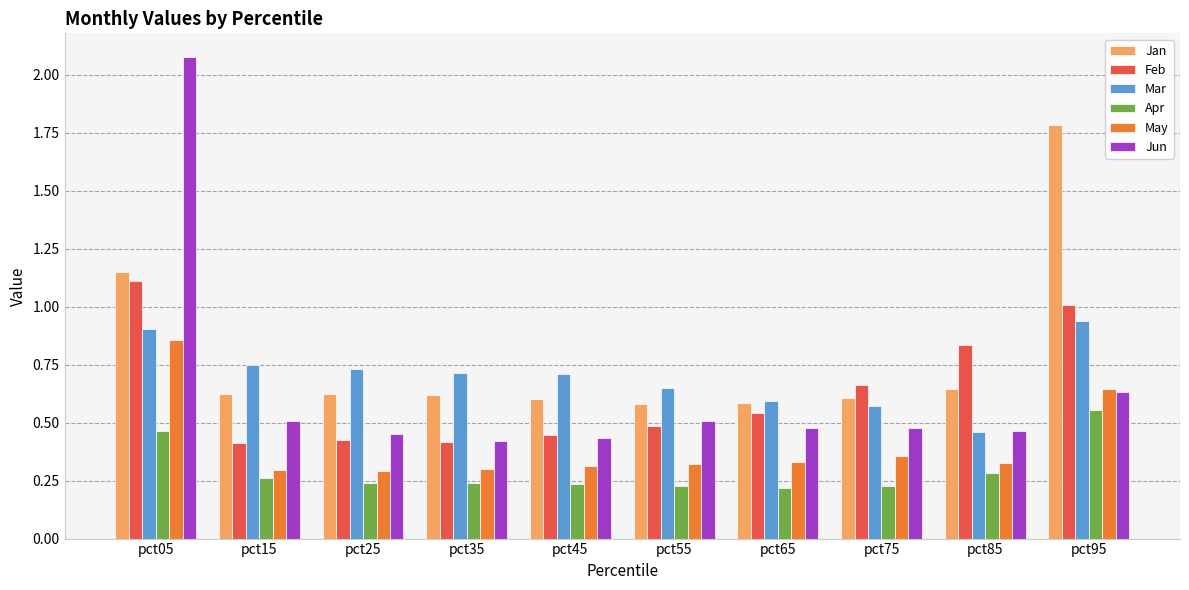

Between pct05 and pct45, which series saw the biggest shift?

Jun